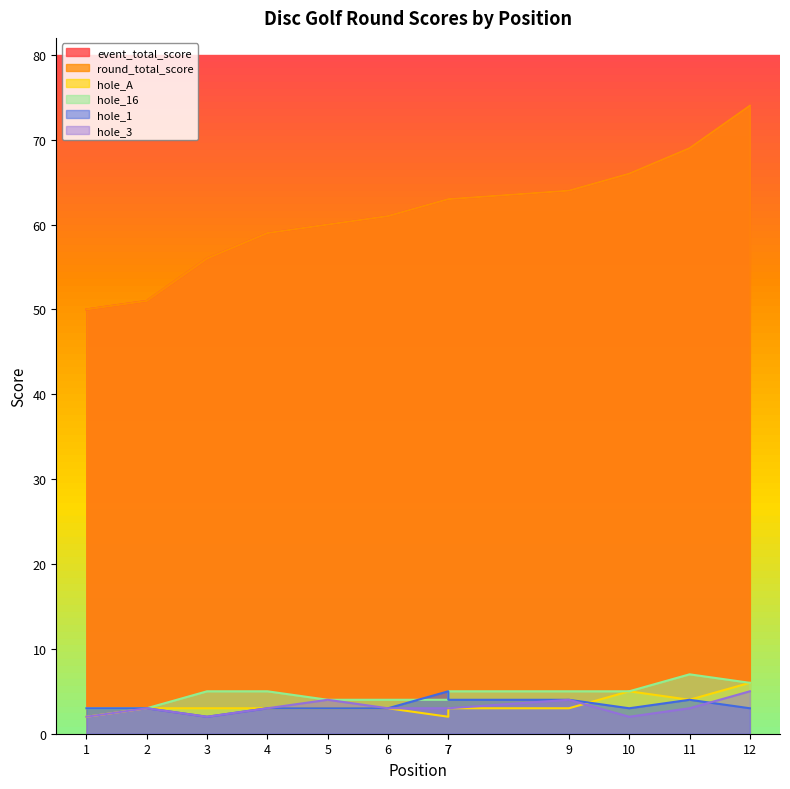

How many interior local peaks does the hole_16 series have?

1